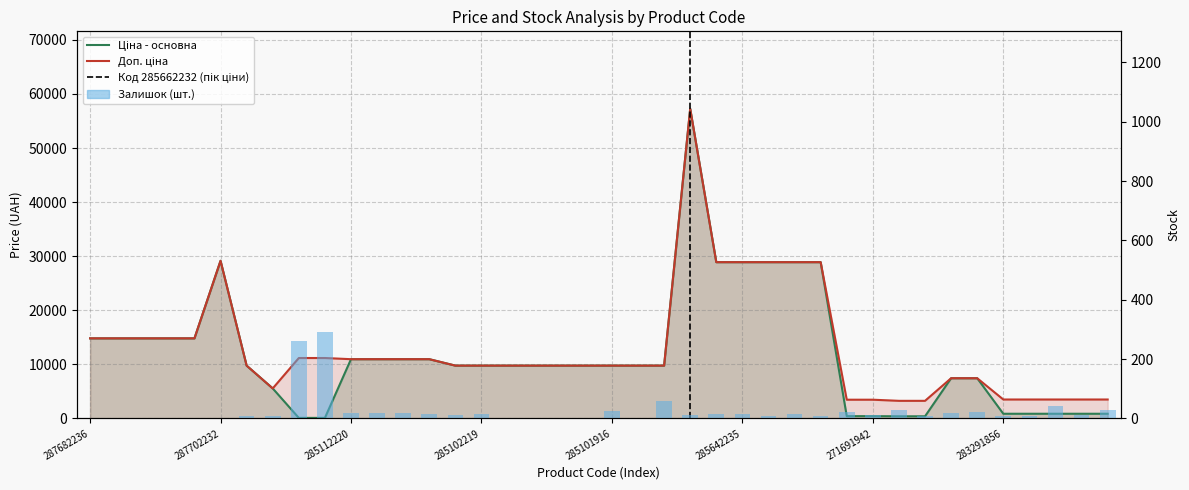

Rank the series by their maximum value, from lowest to highest.

Залишок (шт.), Ціна - основна, Доп. ціна